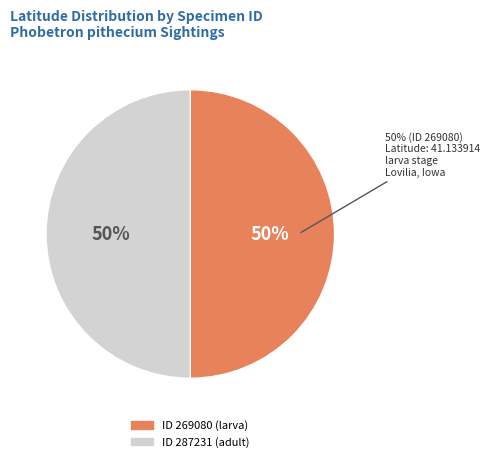

What is the largest slice in the pie chart?

287231